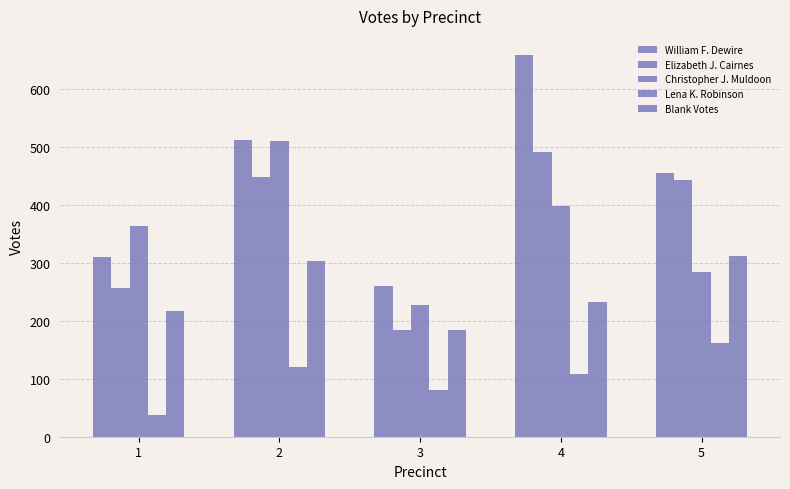

Which has a higher value, 1 or 3?

1